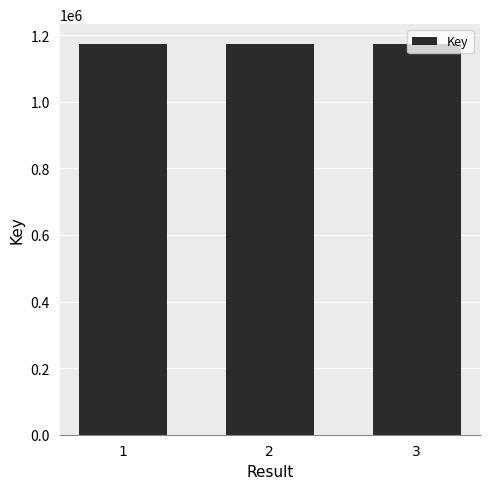

The chart shows a value of 1174550 at 1. True or false?

True